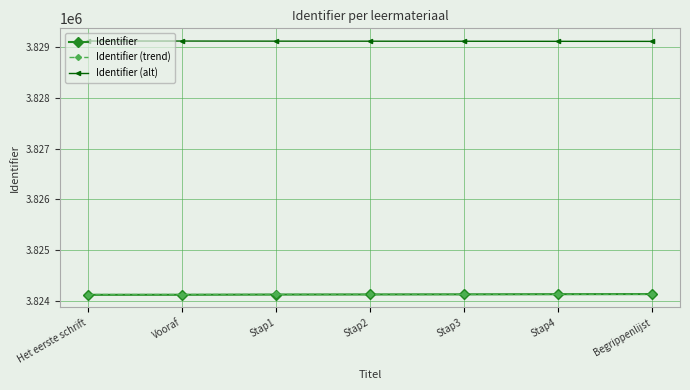

What are all the series names shown in the legend?

Identifier, Identifier (trend), Identifier (alt)